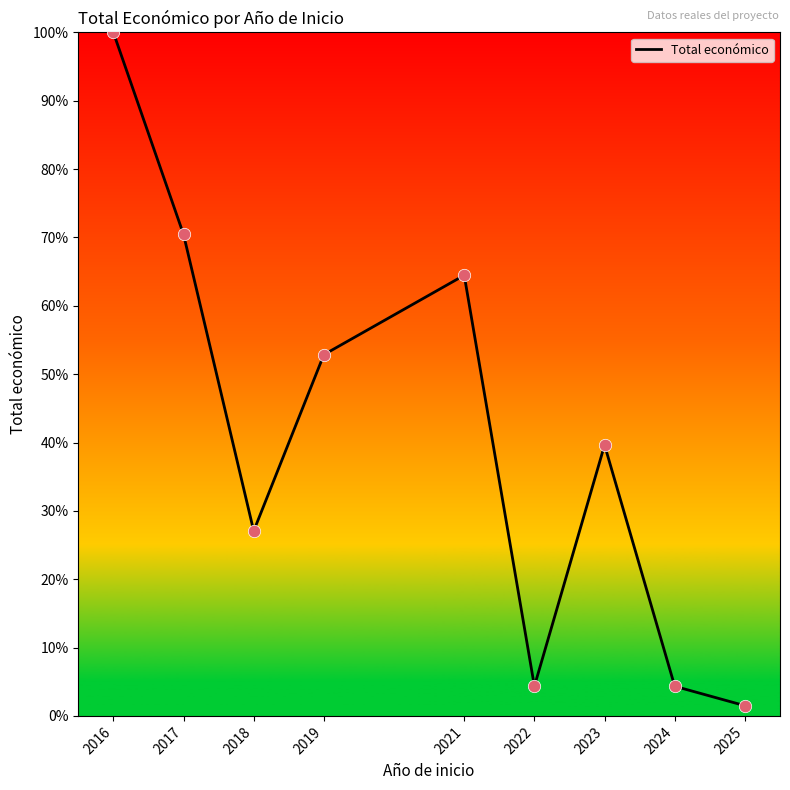

Which has a higher value, 2017 or 2023?

2017